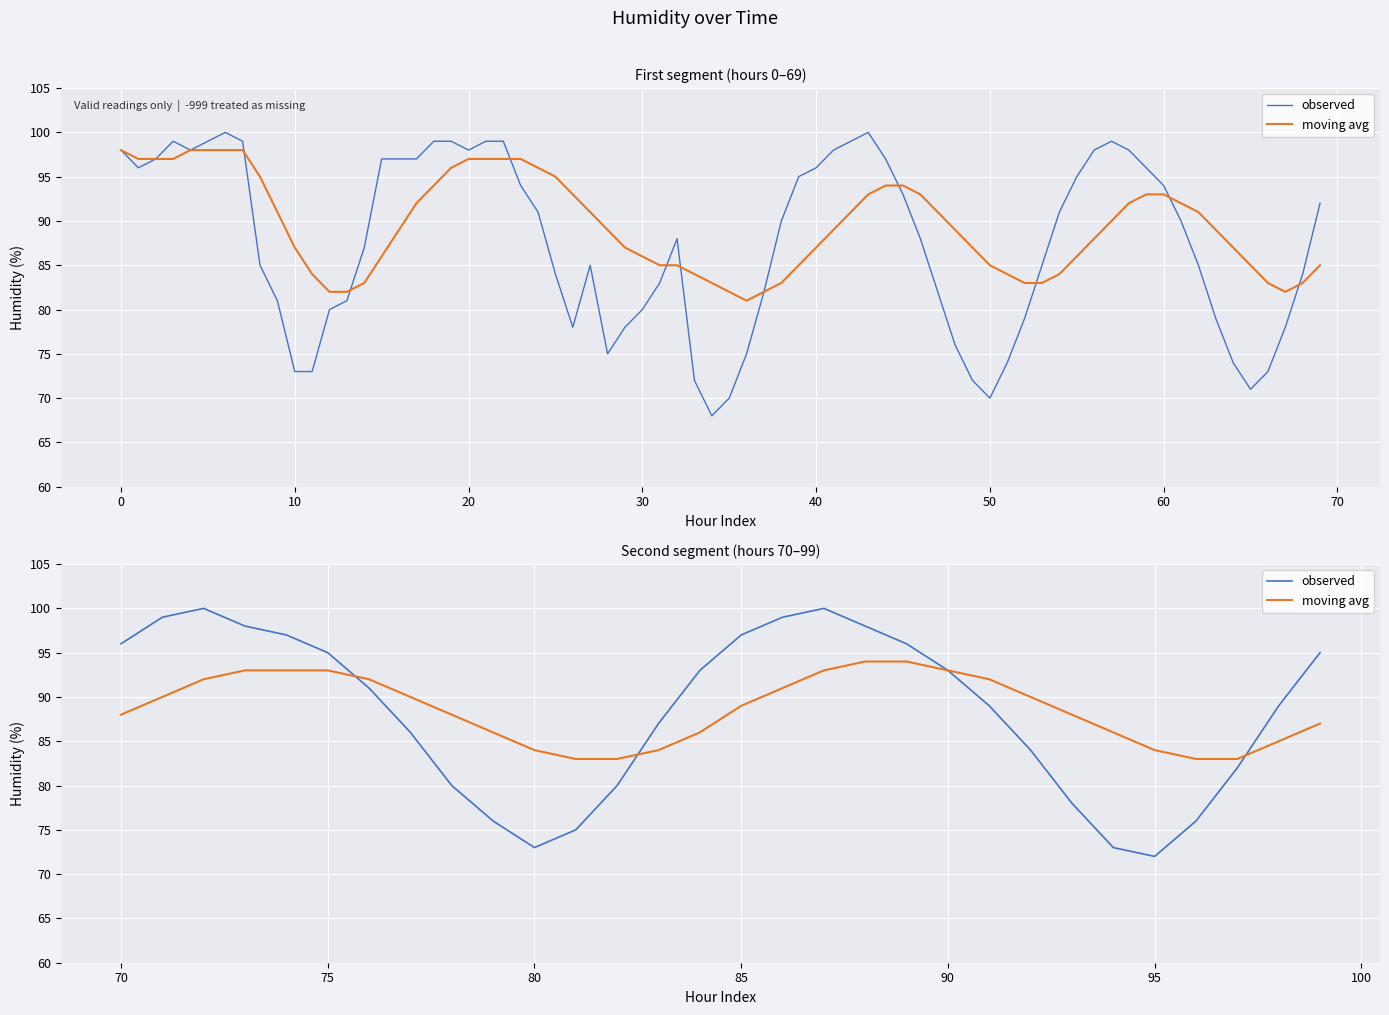

The value of observed at 26 is 100. True or false?

False